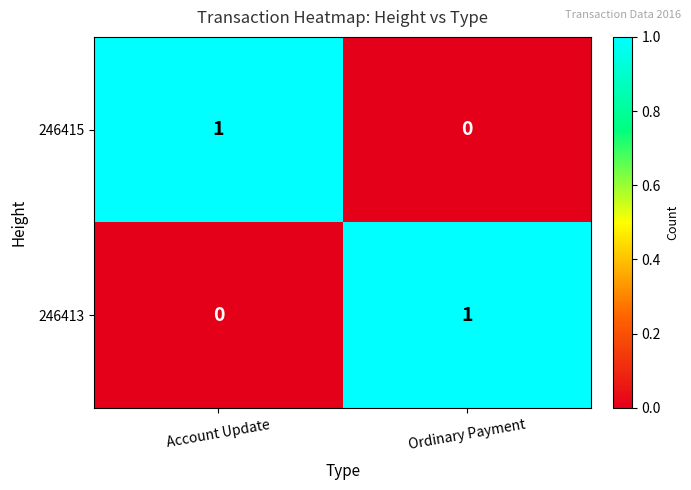

Rank the series at Ordinary Payment from highest to lowest value.

246413, 246415